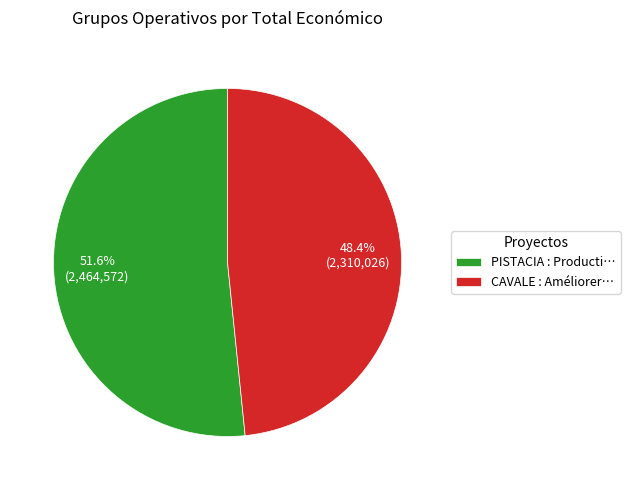

Rank the categories by value from lowest to highest.

CAVALE : Améliorer…, PISTACIA : Producti…